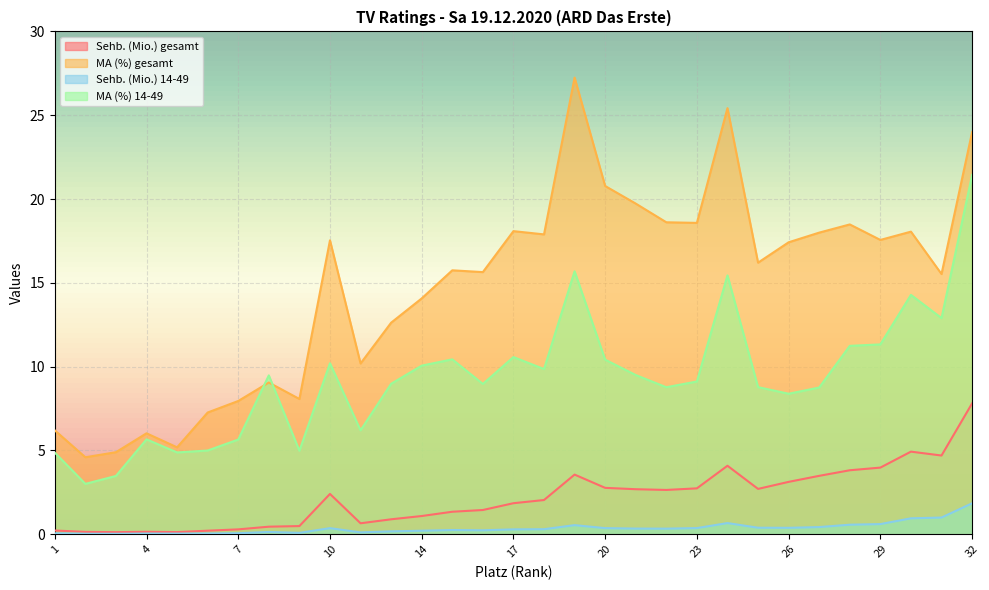

Reading left to right, transcribe all the data shown in this chart.

Sehb. (Mio.) gesamt: 1=0.2	2=0.1	3=0.1	4=0.1	5=0.1	6=0.2	7=0.3	8=0.5	9=0.5	10=2.4	12=0.7	13=0.9	14=1.1	15=1.3	16=1.4	17=1.9	18=2.0	19=3.6	20=2.8	21=2.7	22=2.6	23=2.7	24=4.1	25=2.7	26=3.1	27=3.5	28=3.8	29=4.0	30=4.9	31=4.7	32=7.8
MA (%) gesamt: 1=6.2	2=4.6	3=4.9	4=6.0	5=5.2	6=7.3	7=8.0	8=9.1	9=8.1	10=17.5	12=10.2	13=12.6	14=14.1	15=15.7	16=15.6	17=18.1	18=17.9	19=27.2	20=20.8	21=19.7	22=18.6	23=18.6	24=25.4	25=16.2	26=17.4	27=18.0	28=18.5	29=17.6	30=18.1	31=15.5	32=24.0
Sehb. (Mio.) 14-49: 1=0.1	2=0.0	3=0.0	4=0.0	5=0.0	6=0.0	7=0.1	8=0.1	9=0.1	10=0.4	12=0.1	13=0.2	14=0.2	15=0.3	16=0.2	17=0.3	18=0.3	19=0.5	20=0.4	21=0.3	22=0.3	23=0.4	24=0.7	25=0.4	26=0.4	27=0.4	28=0.6	29=0.6	30=1.0	31=1.0	32=1.8
MA (%) 14-49: 1=4.9	2=3.0	3=3.5	4=5.7	5=4.9	6=5.0	7=5.7	8=9.5	9=5.0	10=10.2	12=6.2	13=9.0	14=10.1	15=10.4	16=9.0	17=10.6	18=9.9	19=15.7	20=10.4	21=9.5	22=8.8	23=9.1	24=15.4	25=8.8	26=8.4	27=8.8	28=11.2	29=11.3	30=14.3	31=12.9	32=21.4